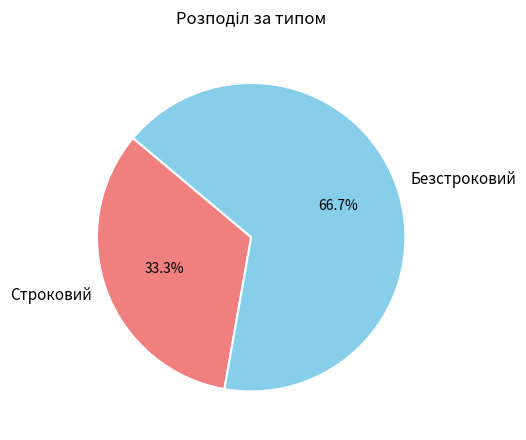

Which has a higher value, Строковий or Безстроковий?

Безстроковий